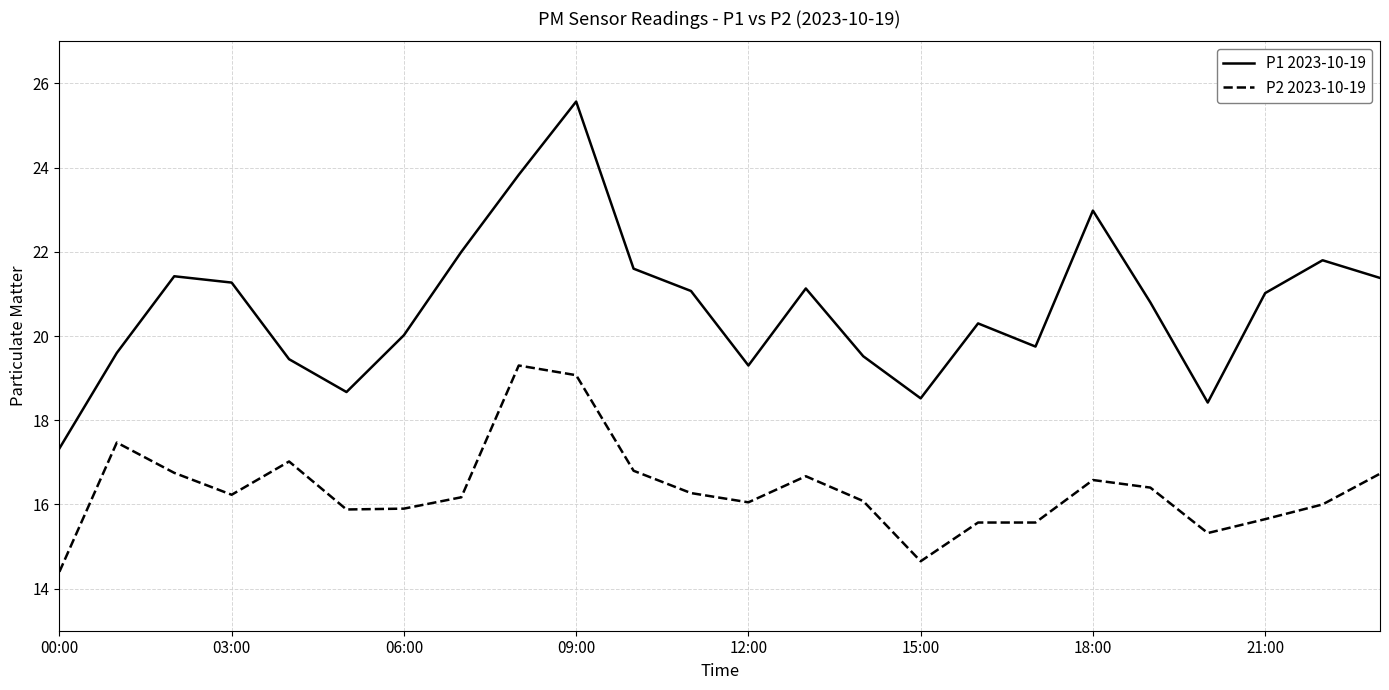

At how many categories does at least one series exceed 24?

1